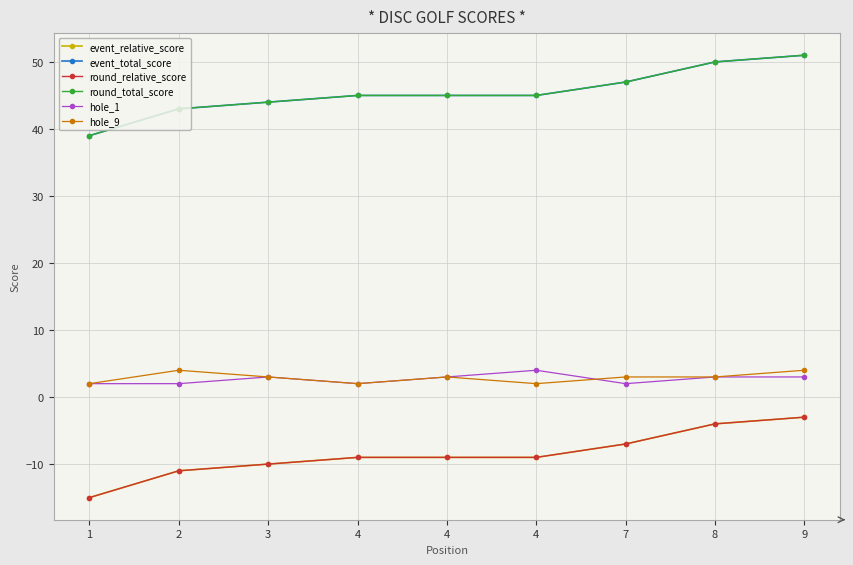

What is the total value across all series at 3?

74